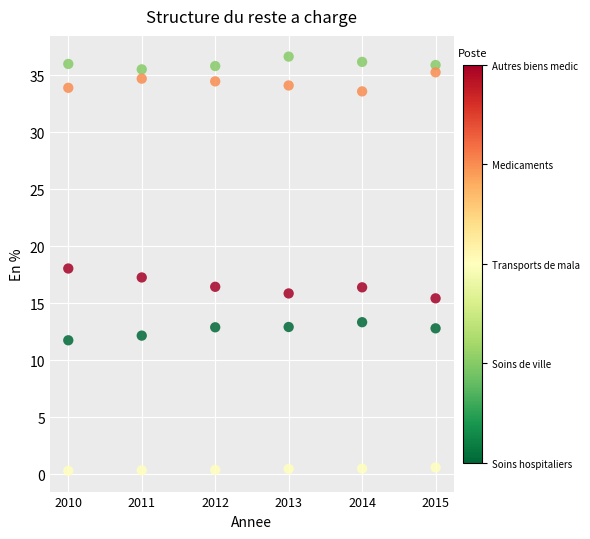

Across all data points, what is the range of X values (max minus min)?

5.0